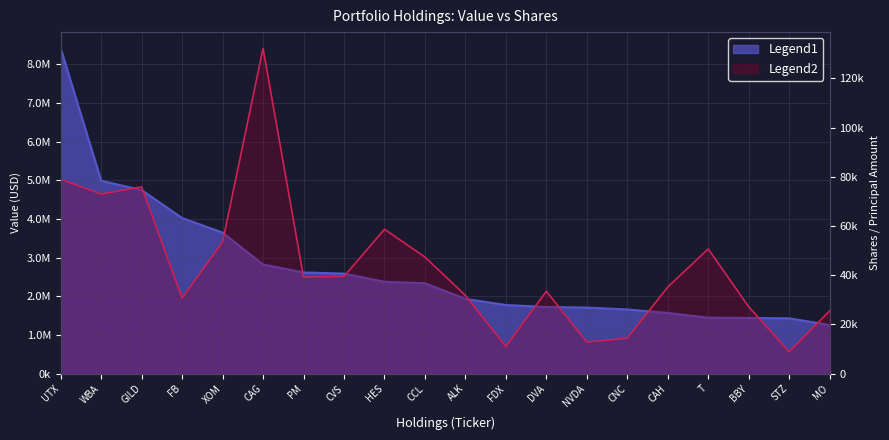

True or false: Value has more than 0 interior local peaks.

False